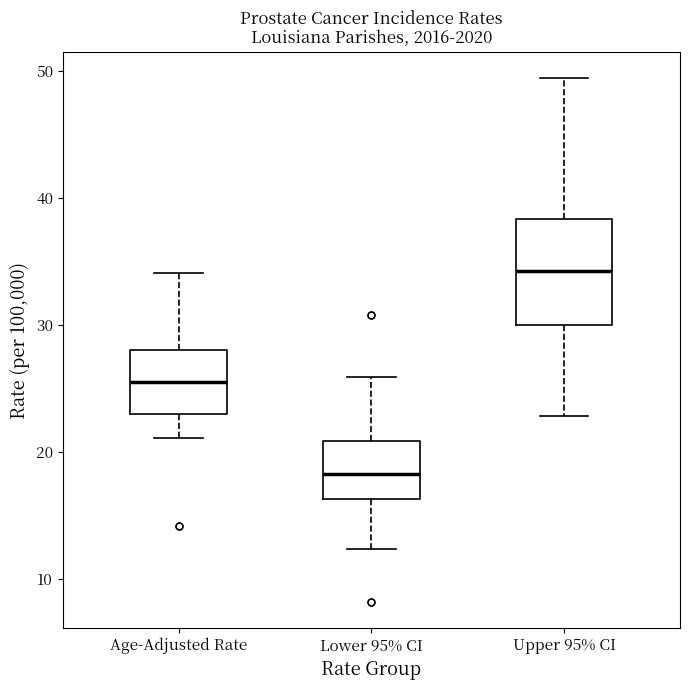

Reading left to right, transcribe this box plot: for each box, give where its median line is, the range the box spans, and where its two whiskers end, as read against the y-axis. The values are not printed on the chart, so give them approximately, as read against the axis.

Age-Adjusted Rate: median 26, box 23 to 28, whiskers 21 to 34
Lower 95% CI: median 18, box 16 to 21, whiskers 12 to 26
Upper 95% CI: median 34, box 30 to 38, whiskers 23 to 49